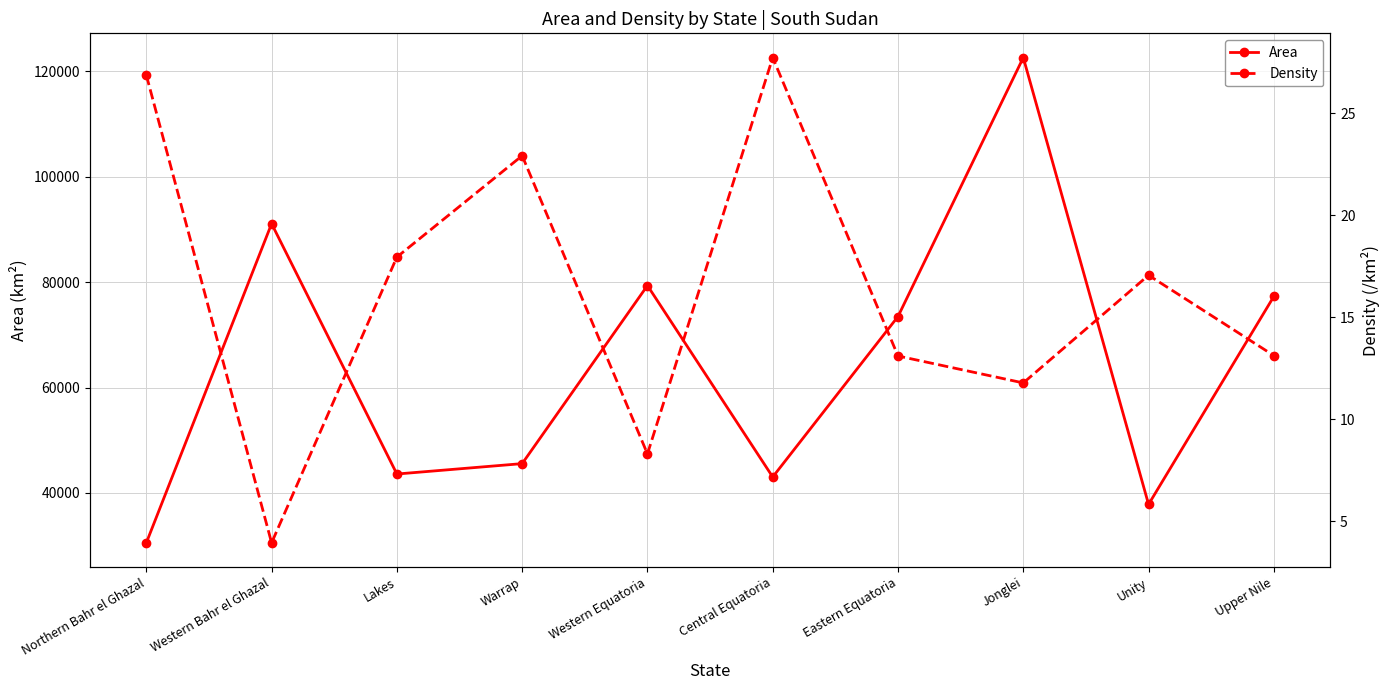

Which series has the largest total across all categories?

Area